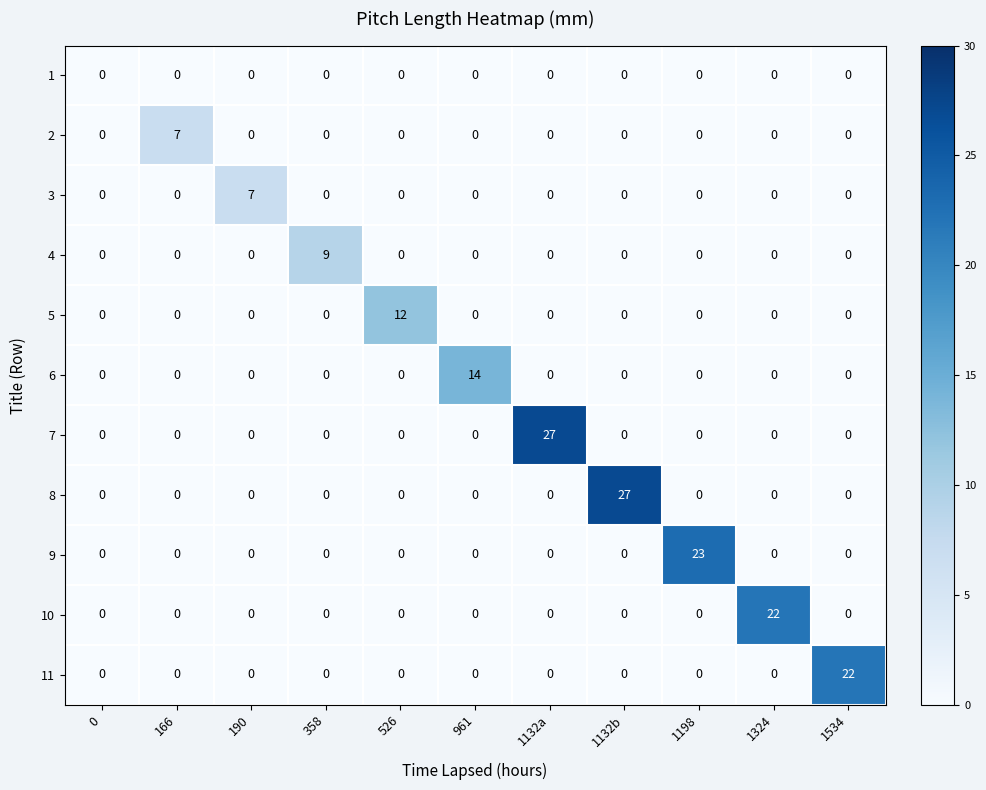

At how many categories does at least one series exceed 3?

10